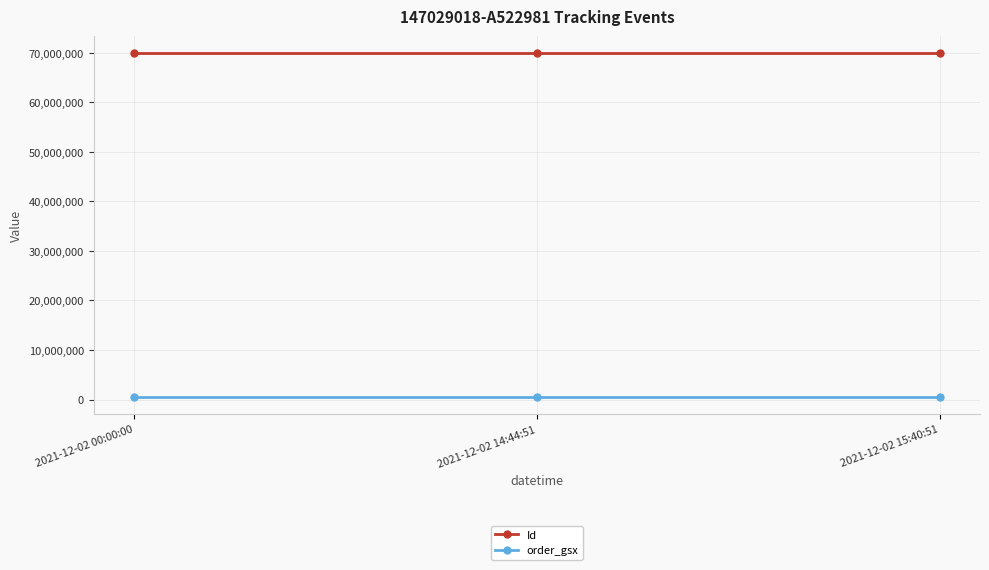

What are all the series names shown in the legend?

Id, order_gsx